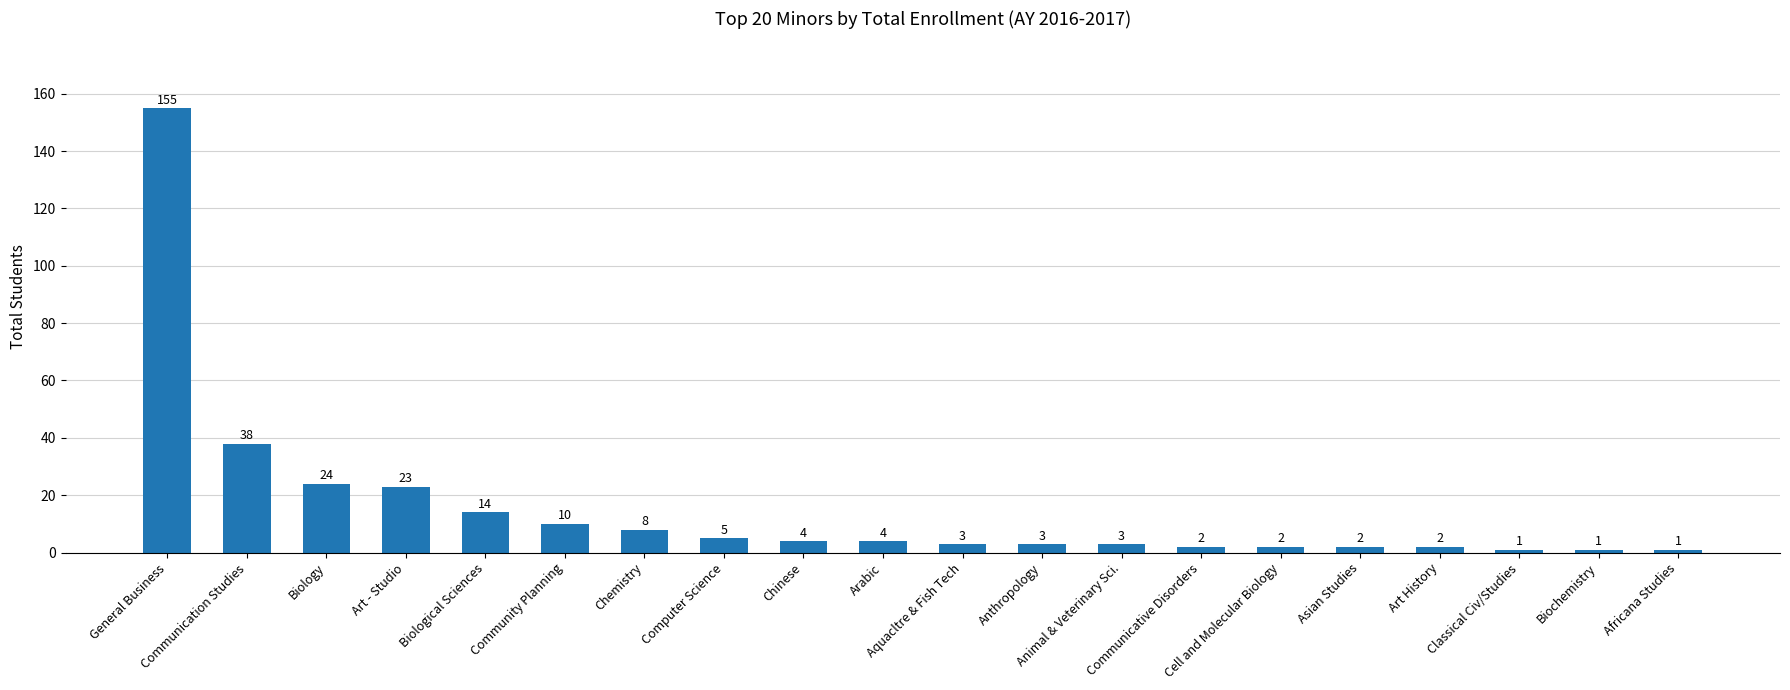

What is the label of the 4th bar from the right?

Art History